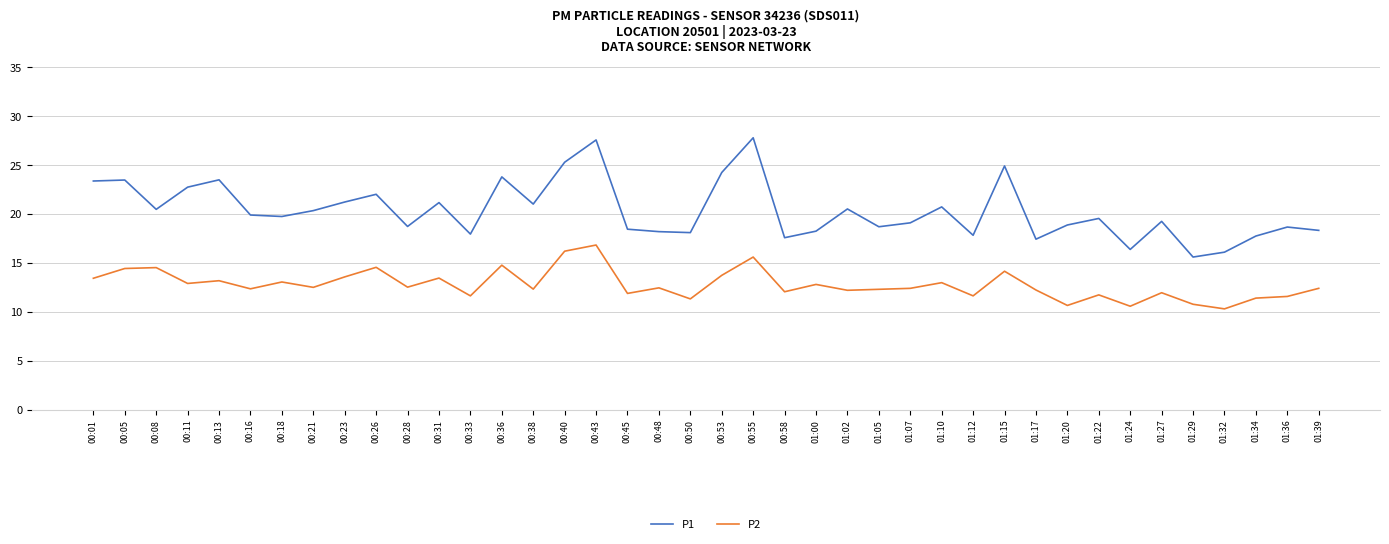

True or false: P2 and P1 intersect in this chart.

False